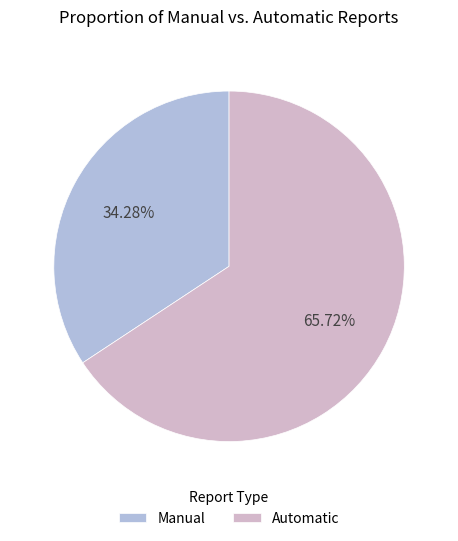

How many slices are in this pie chart?

2